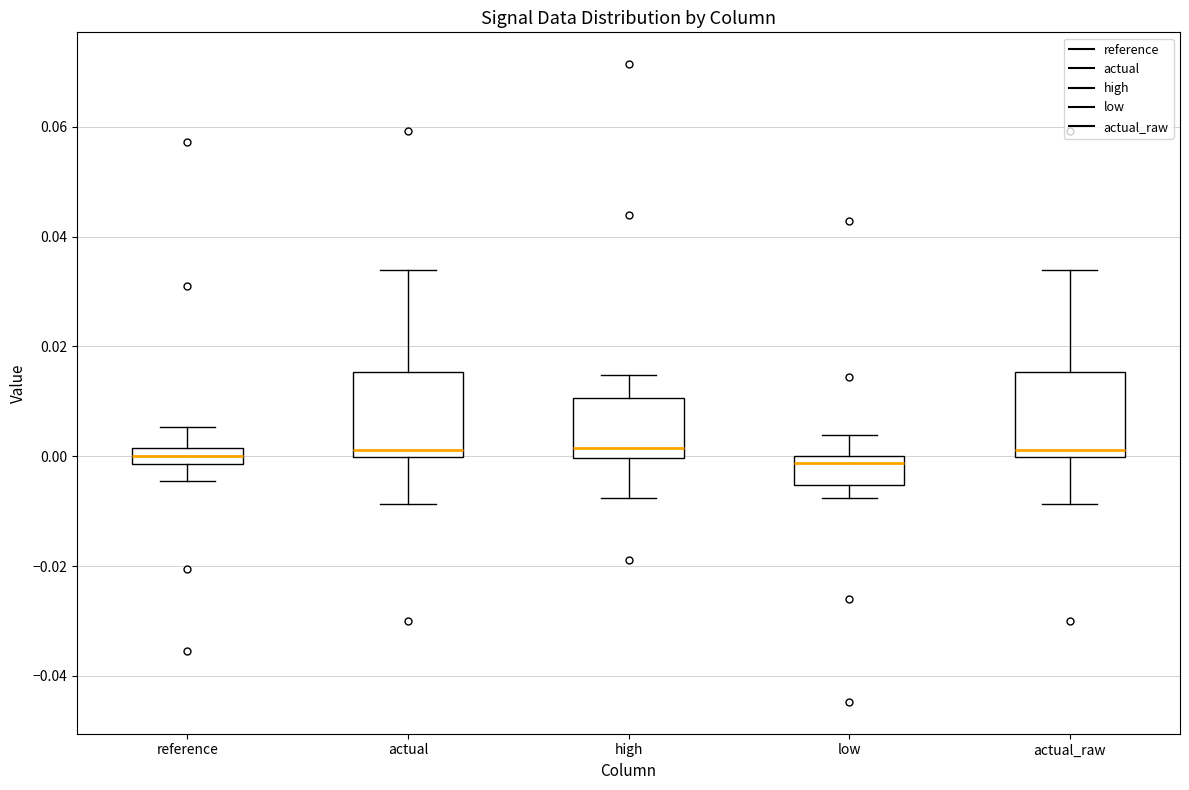

Where does the lower whisker of the box for low end on the y-axis? The values are not printed on the chart, so give them approximately, as read against the axis.

-0.008